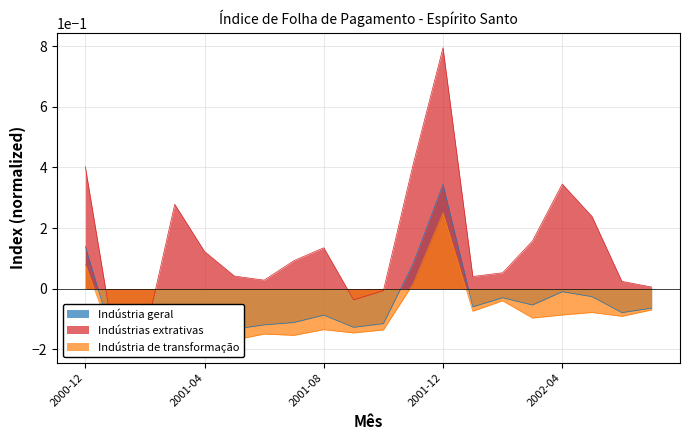

List the series in order of their overall mean, lowest first.

Indústria de transformação, Indústria geral, Indústrias extrativas